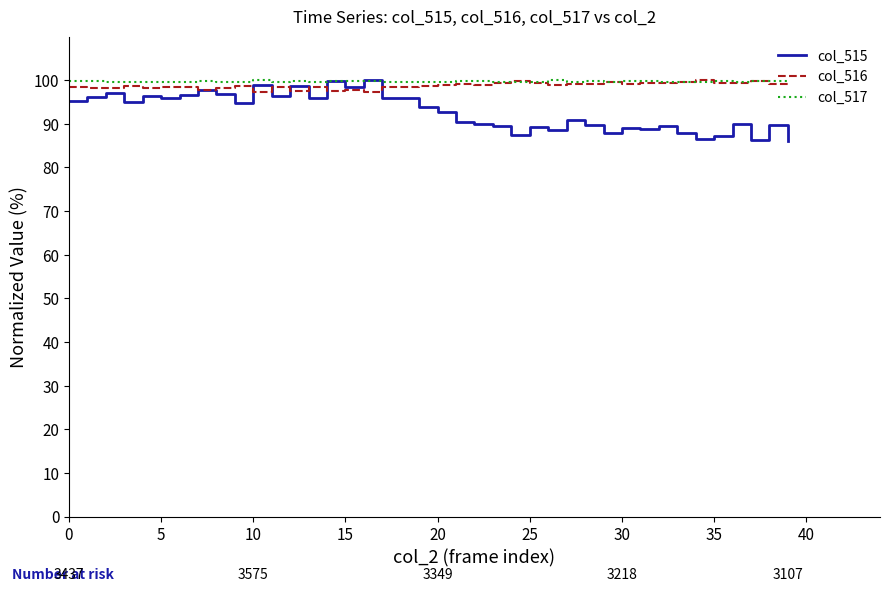

What is the smallest value displayed?

86.0